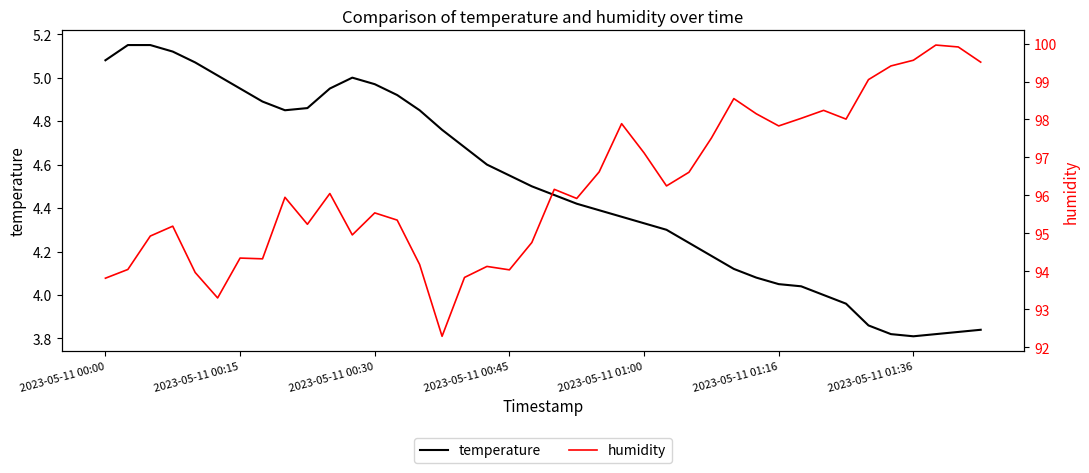

True or false: temperature has a value of 7.2 at 2023-05-11 00:15.

False